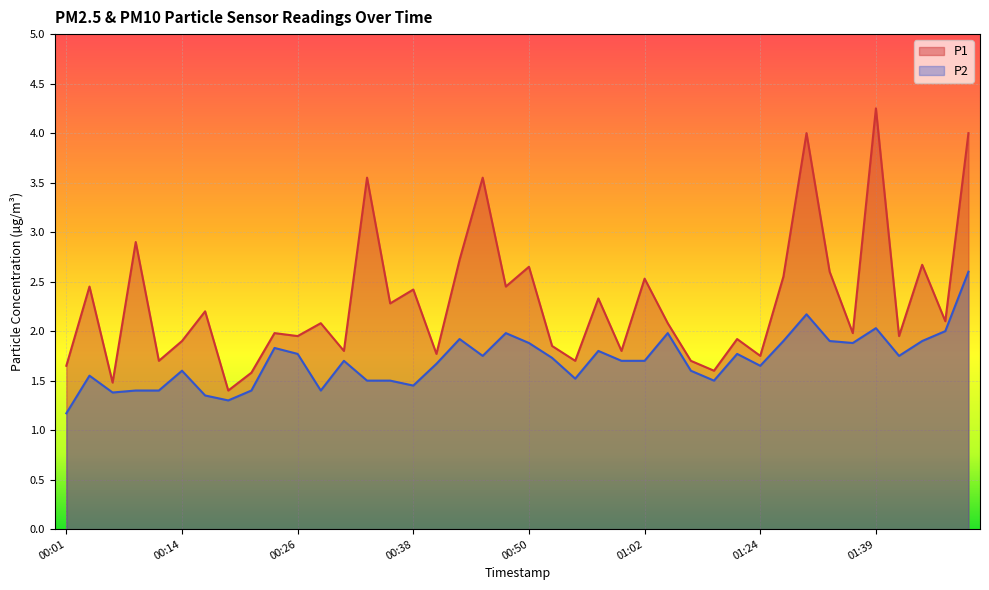

Rank the series at 00:23 from lowest to highest value.

P2, P1